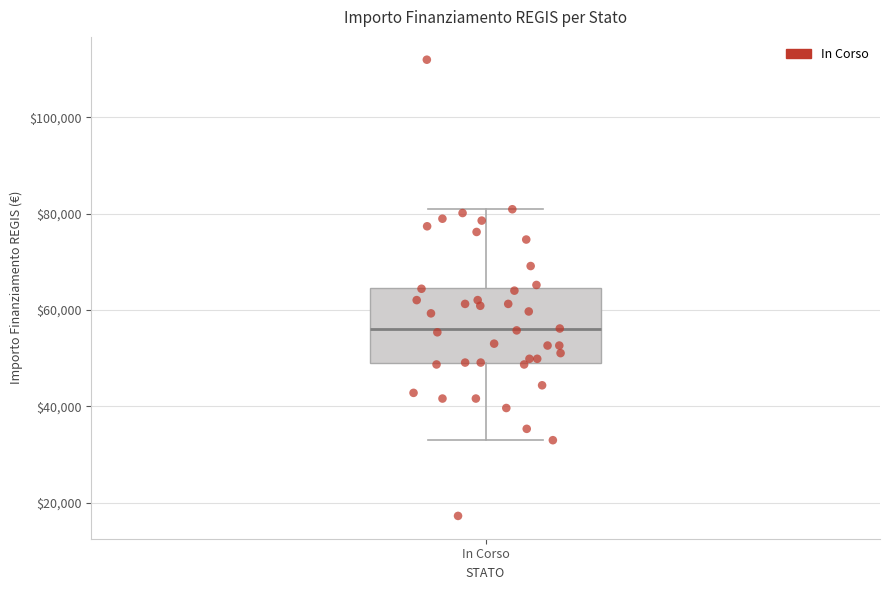

Transcribe this box plot: give where the median line is, the range the box spans, and where the two whiskers end, as read against the y-axis. The values are not printed on the chart, so give them approximately, as read against the axis.

median 56000, box 50000 to 64000, whiskers 32000 to 80000